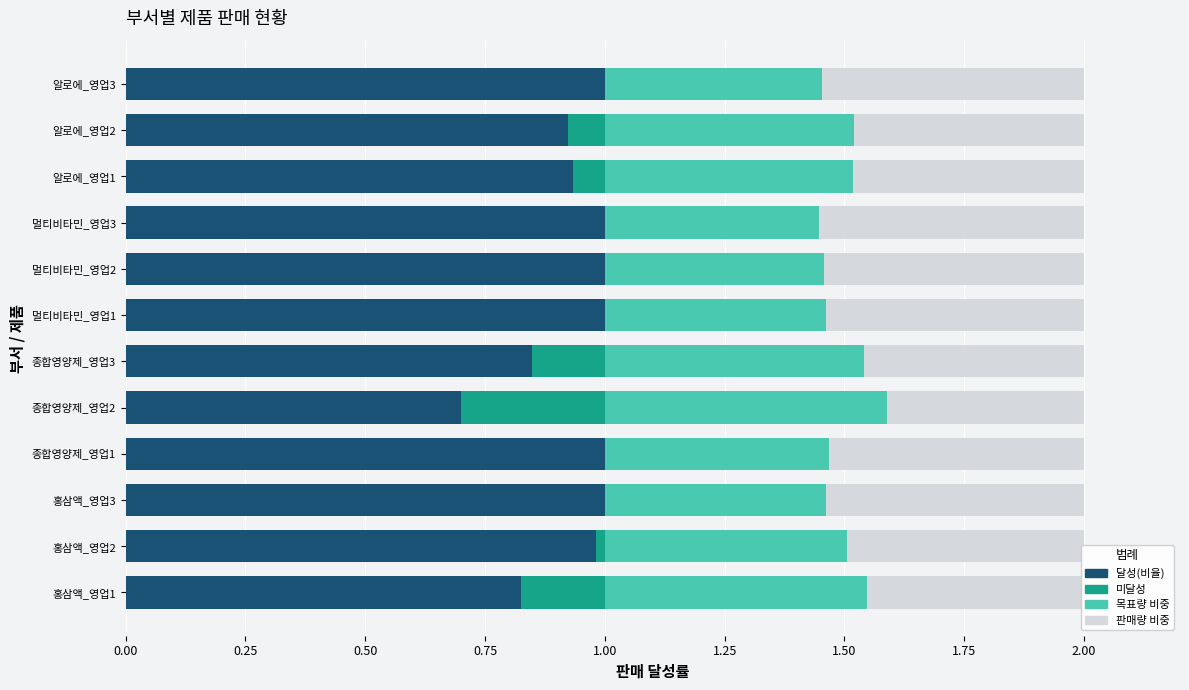

Count the number of categories in the chart.

12